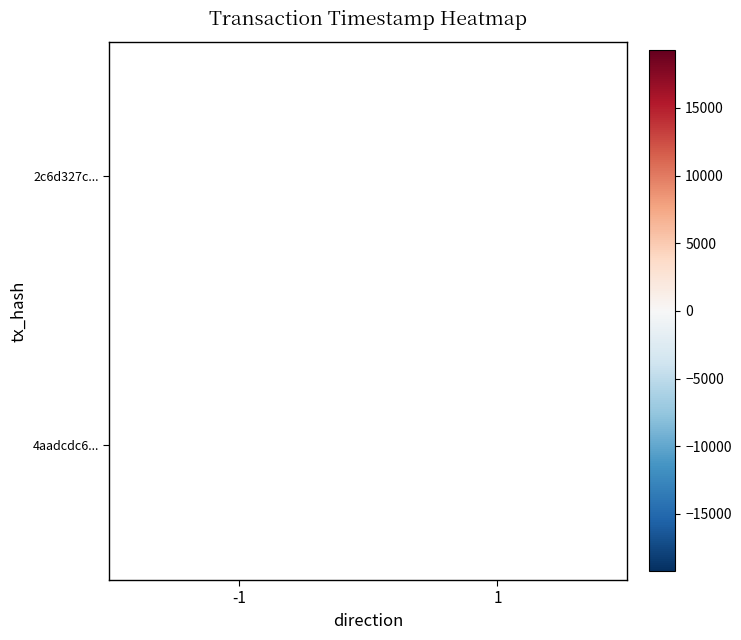

Which label corresponds to the smallest value in the chart?

1